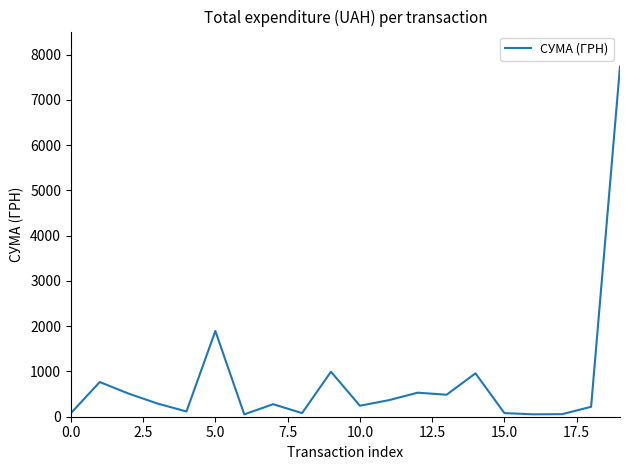

What is the difference between the maximum and minimum values?

7683.0